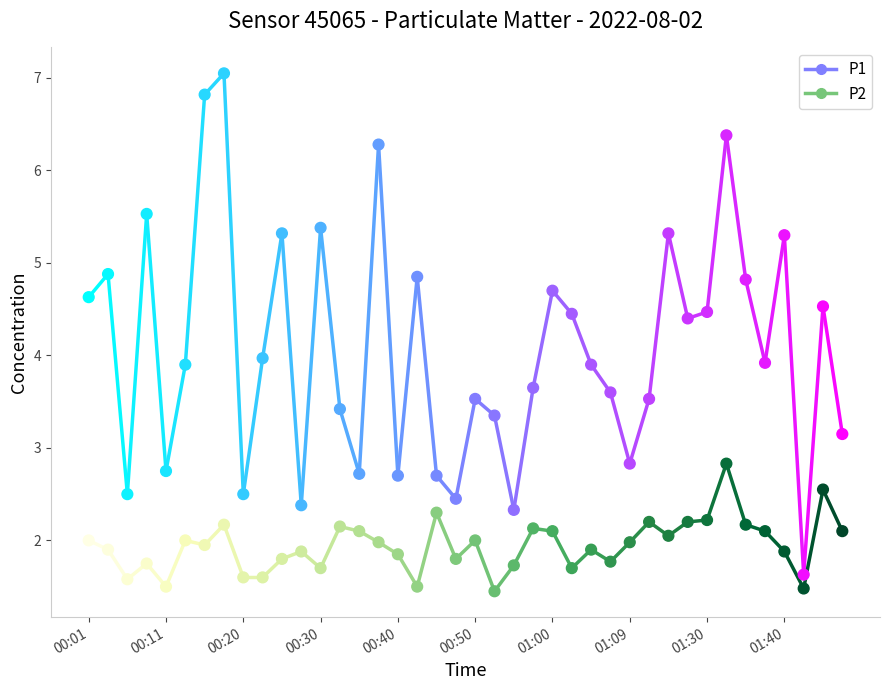

Across all data points, what is the range of Y values (max minus min)?

5.6